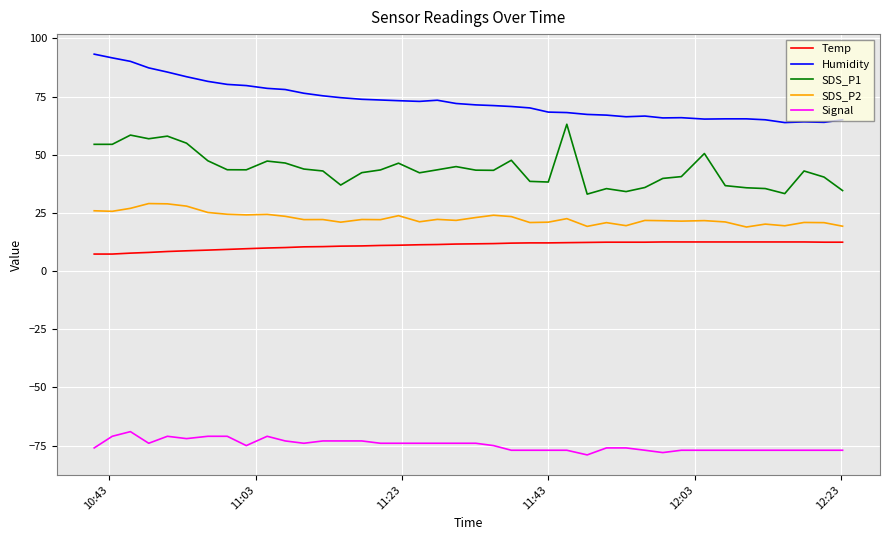

What is the sum of all SDS_P1 values?

1754.3